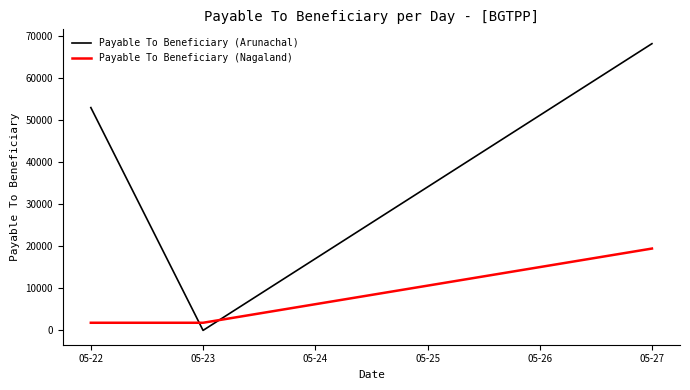

What is the maximum value shown in the chart?

68182.9